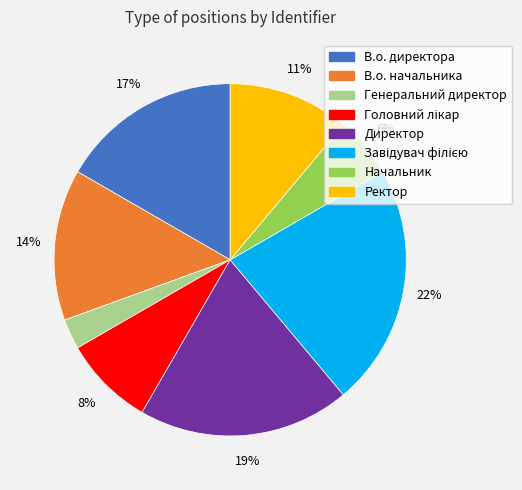

Is it true that Директор is 8% of the pie?

False